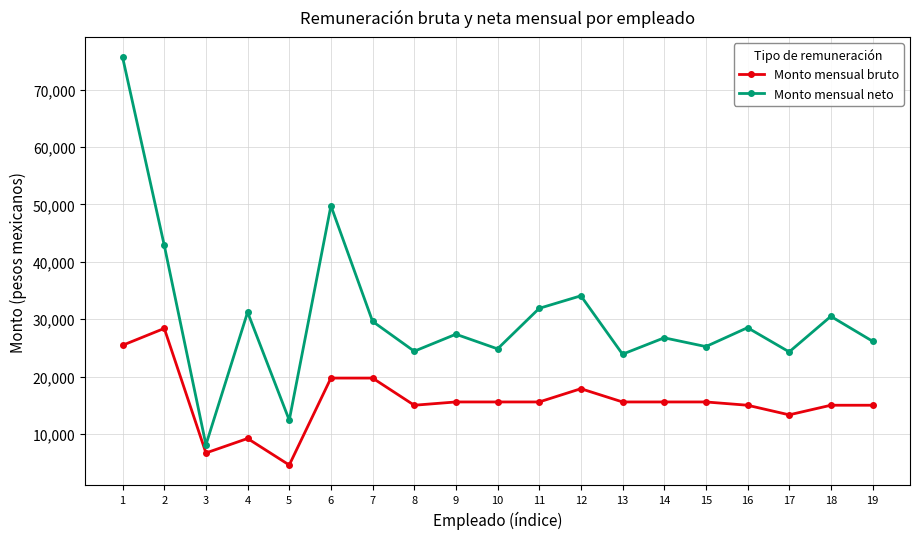

Which category has the highest value in the Monto mensual neto series?

1